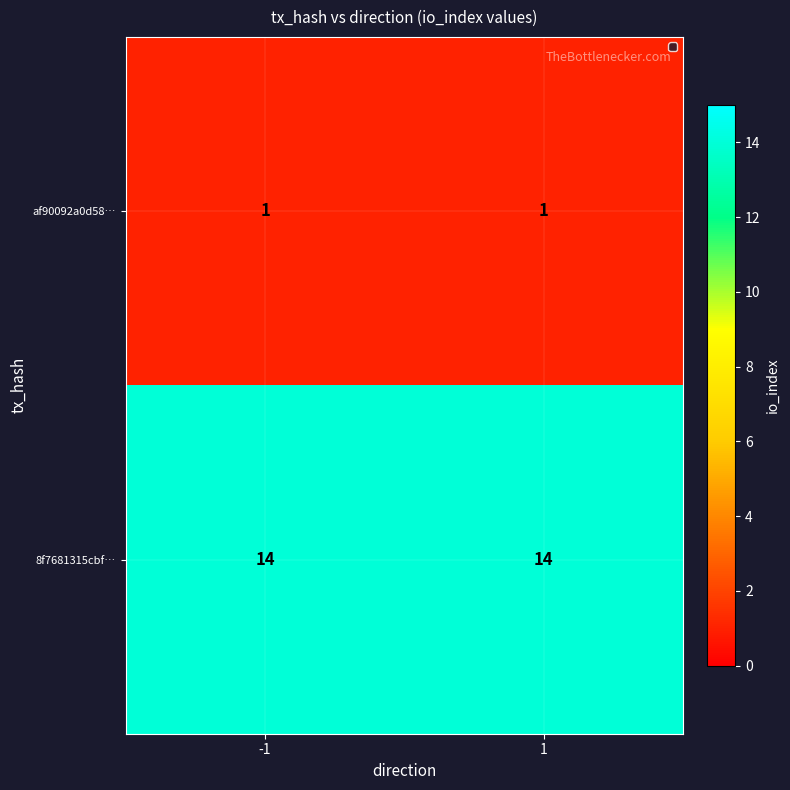

What is the difference between the highest and lowest values at 1?

13